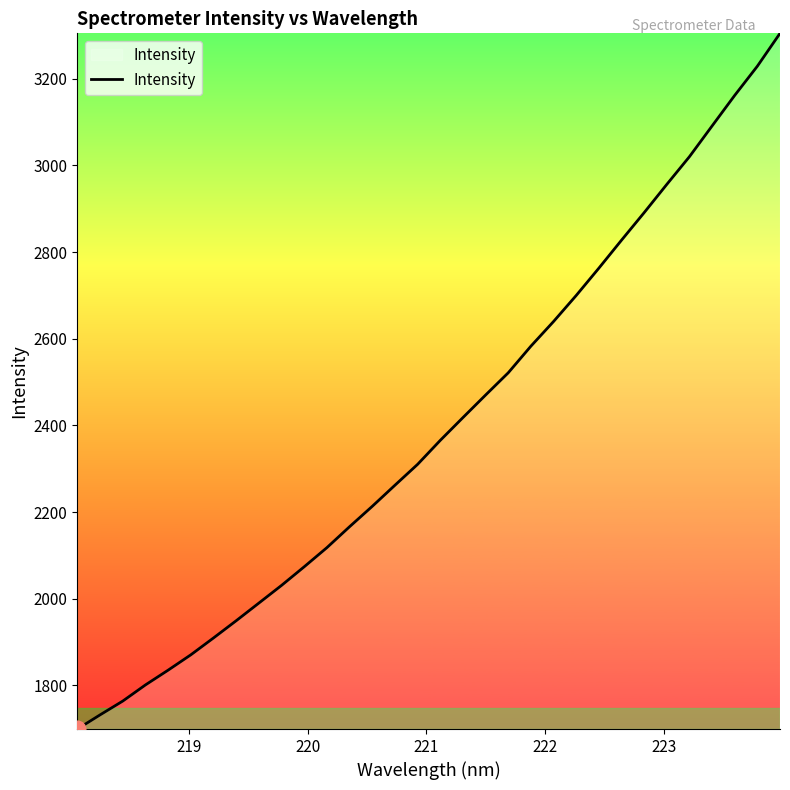

What is the difference between the maximum and minimum values?

1605.7